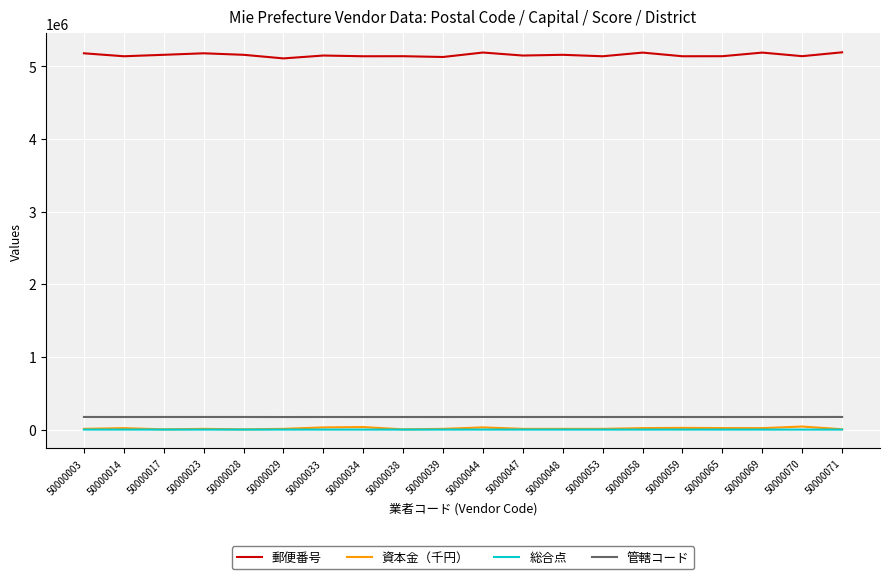

True or false: 郵便番号 and 資本金（千円） cross at least once.

False